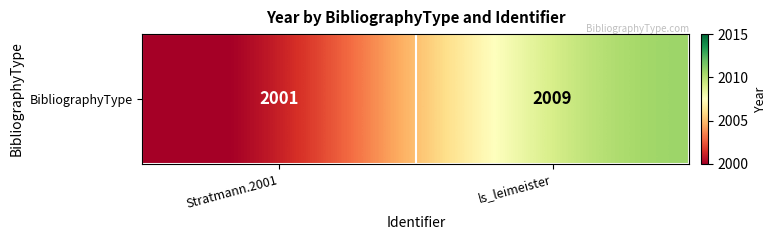

How many data points does each series have?

2